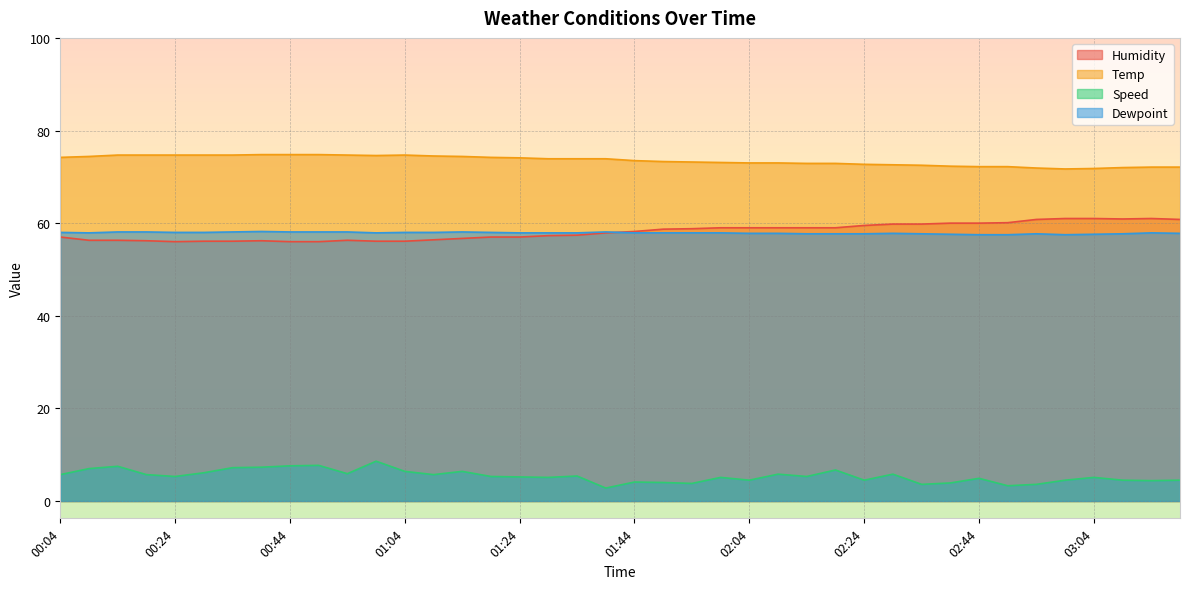

Count the Dewpoint values in the range 57 to 58.

31